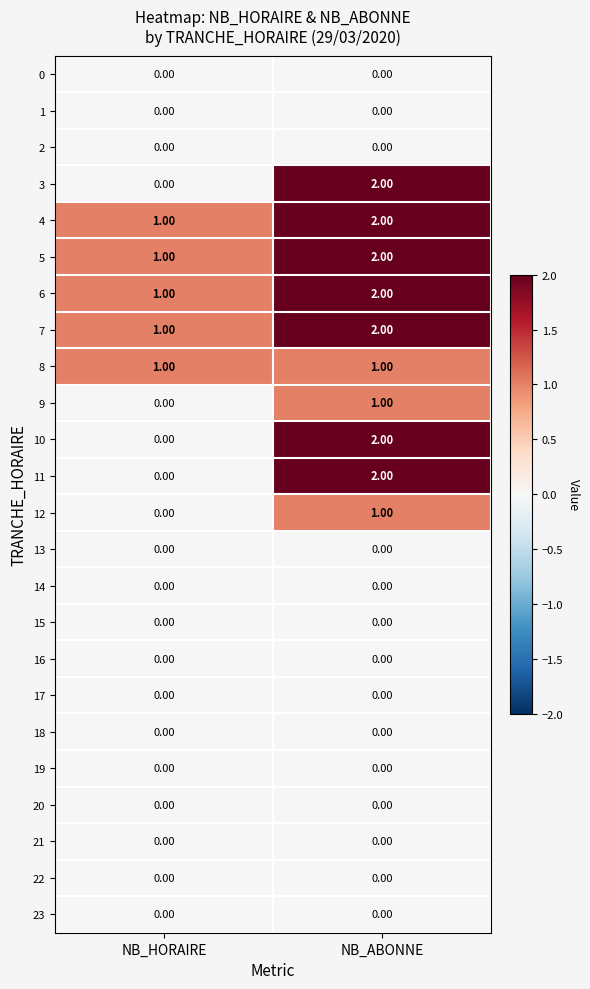

What is the spread (max minus min) of values at NB_HORAIRE?

1